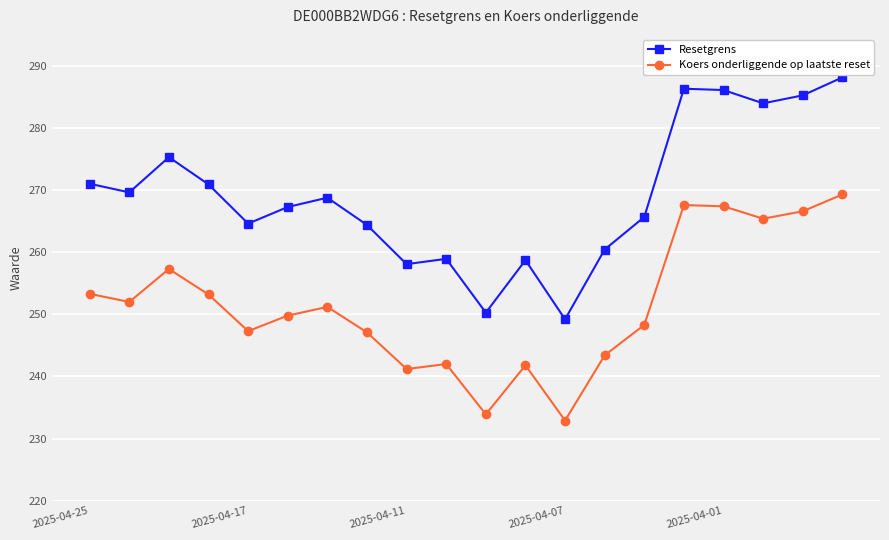

What is the sum of all Resetgrens values?

5383.2